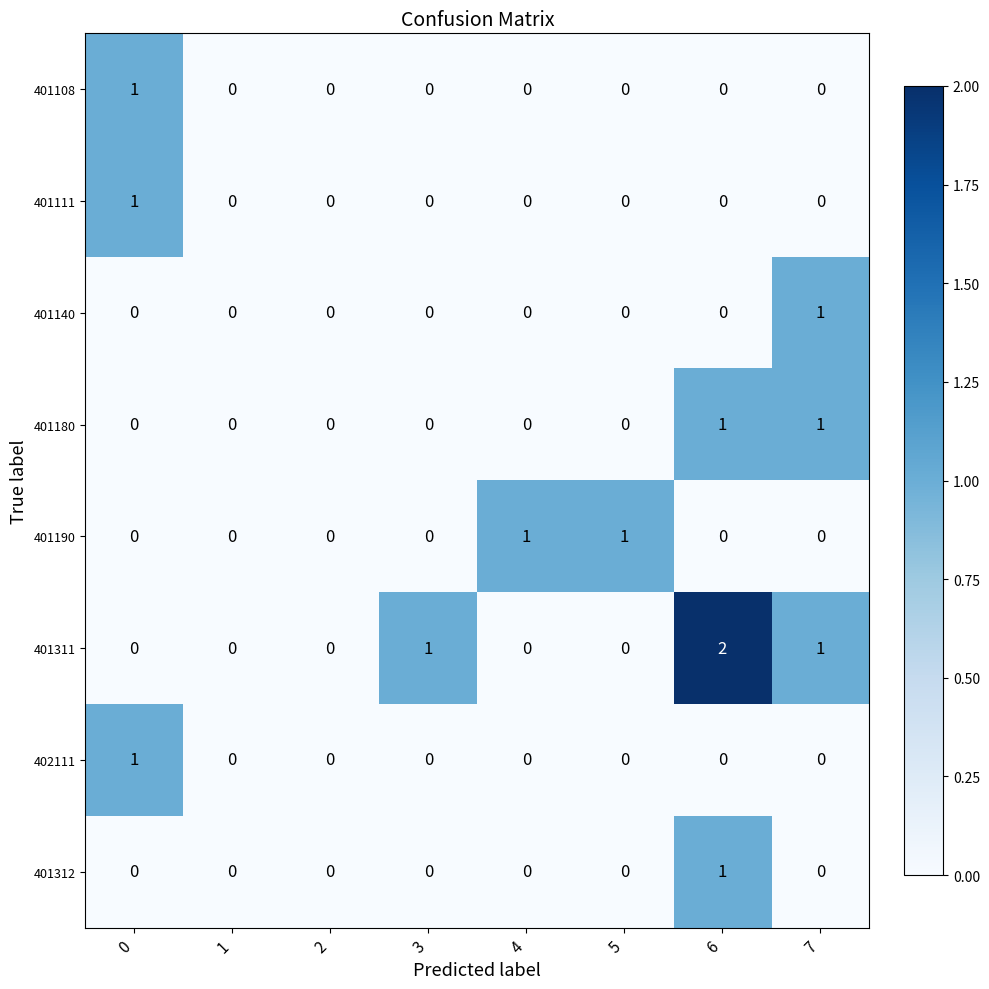

Which series has the largest total across all categories?

401311